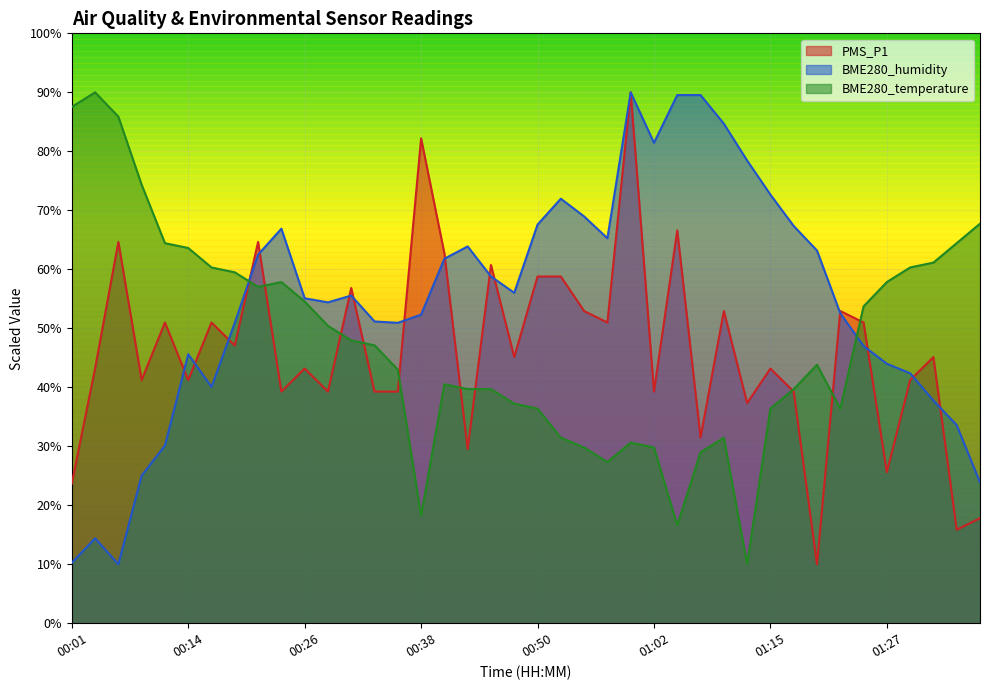

At which label does PMS_P1 reach its peak?

01:00